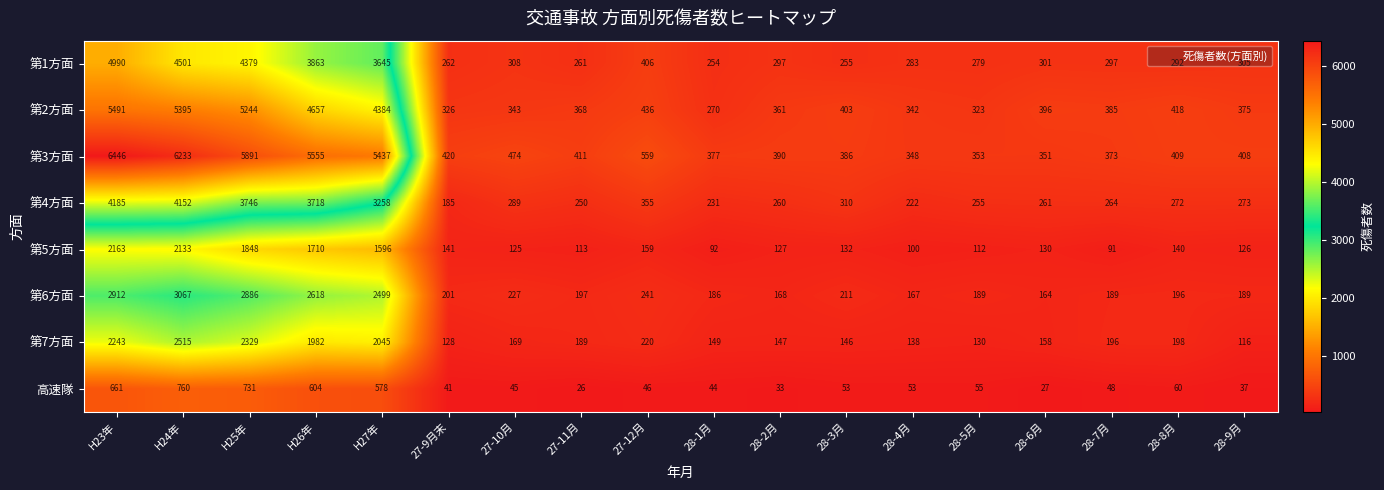

Which series has the widest spread of values?

第3方面